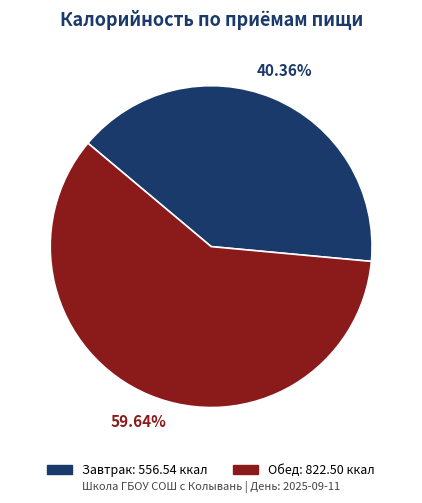

To the nearest percent, what portion does Завтрак represent?

40%